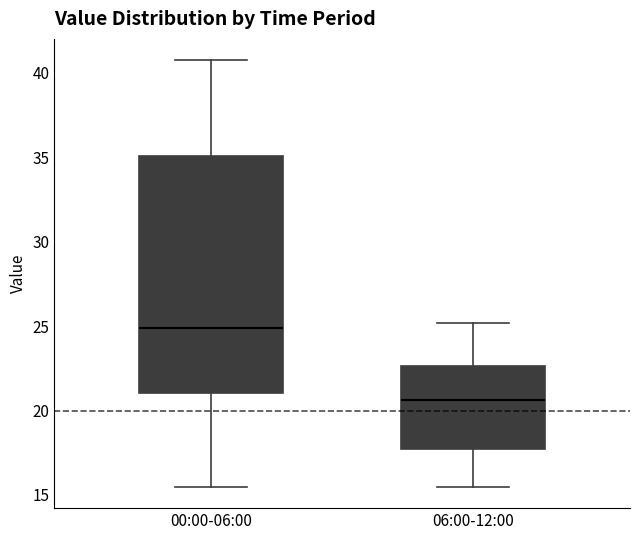

Reading left to right, read every box against the y-axis: the position of its median line, the range the box covers, and the ends of its whiskers. The values are not printed on the chart, so give them approximately, as read against the axis.

00:00-06:00: median 25.0, box 21.0 to 35.0, whiskers 15.5 to 41.0
06:00-12:00: median 20.5, box 17.5 to 22.5, whiskers 15.5 to 25.0